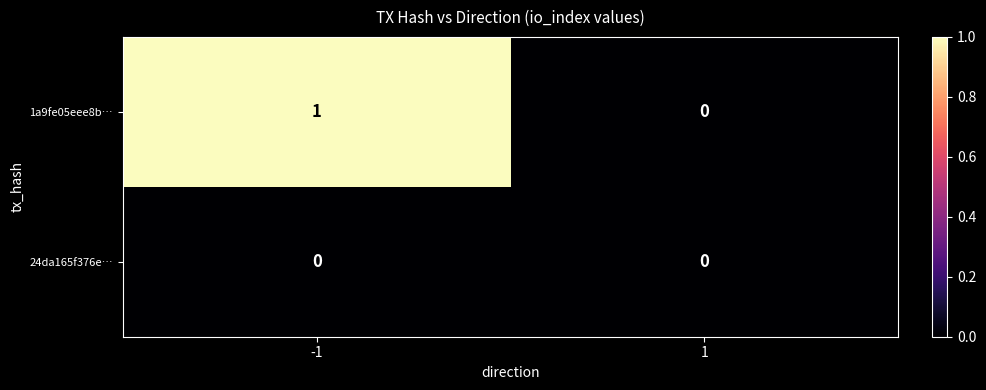

Rank the series by their average value, from highest to lowest.

1a9fe05eee8b…, 24da165f376e…